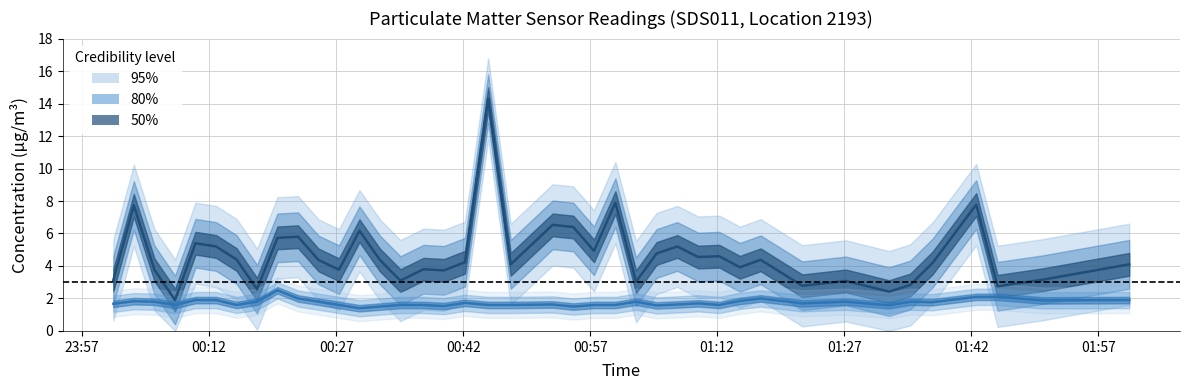

How many interior local valleys does the P1 series have?

13